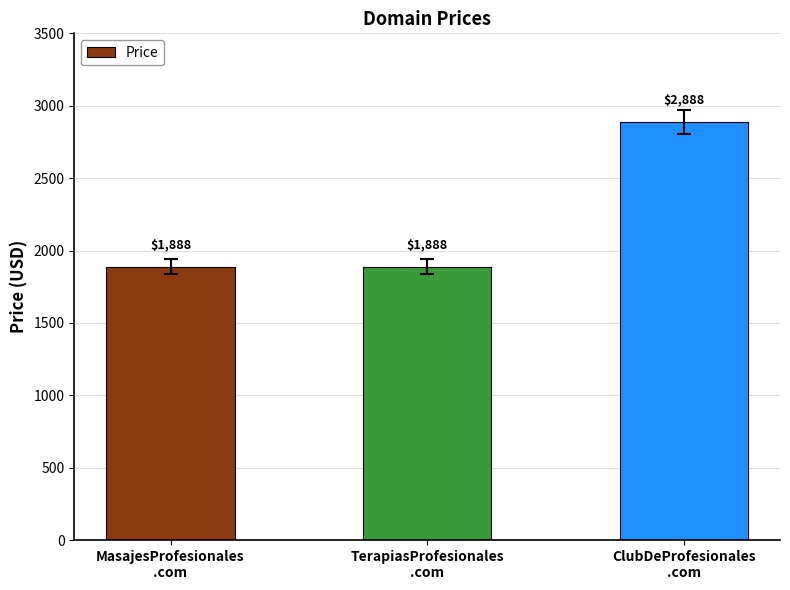

How many bars are there in total?

3